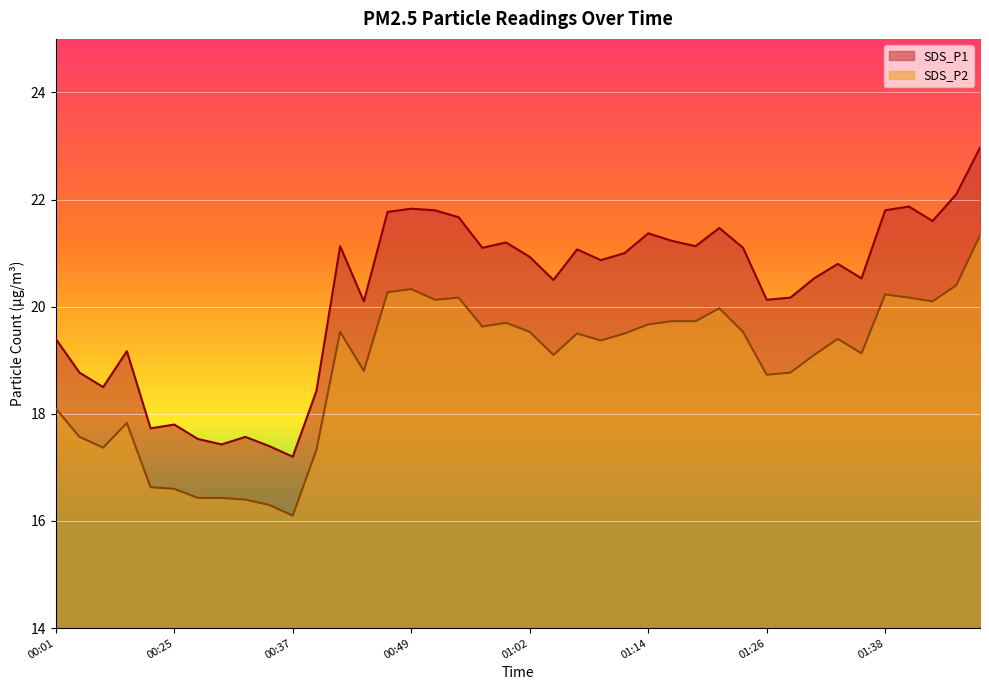

Does the chart display data point markers on the line(s)?

No